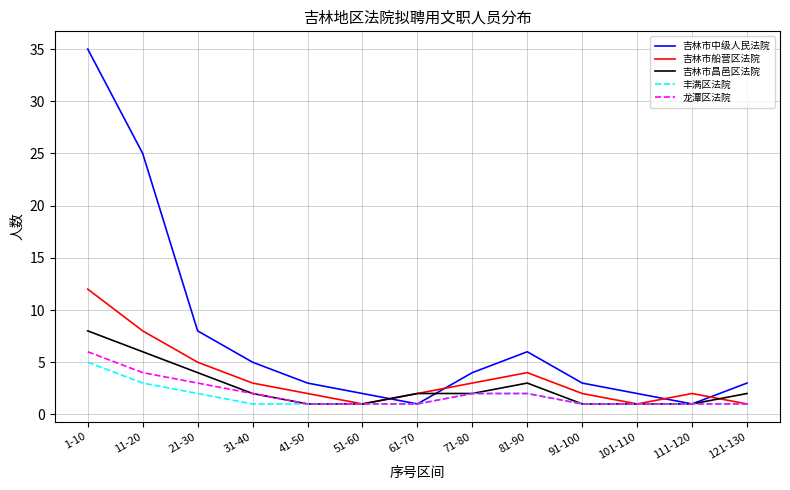

What position from the left is 111-120?

12